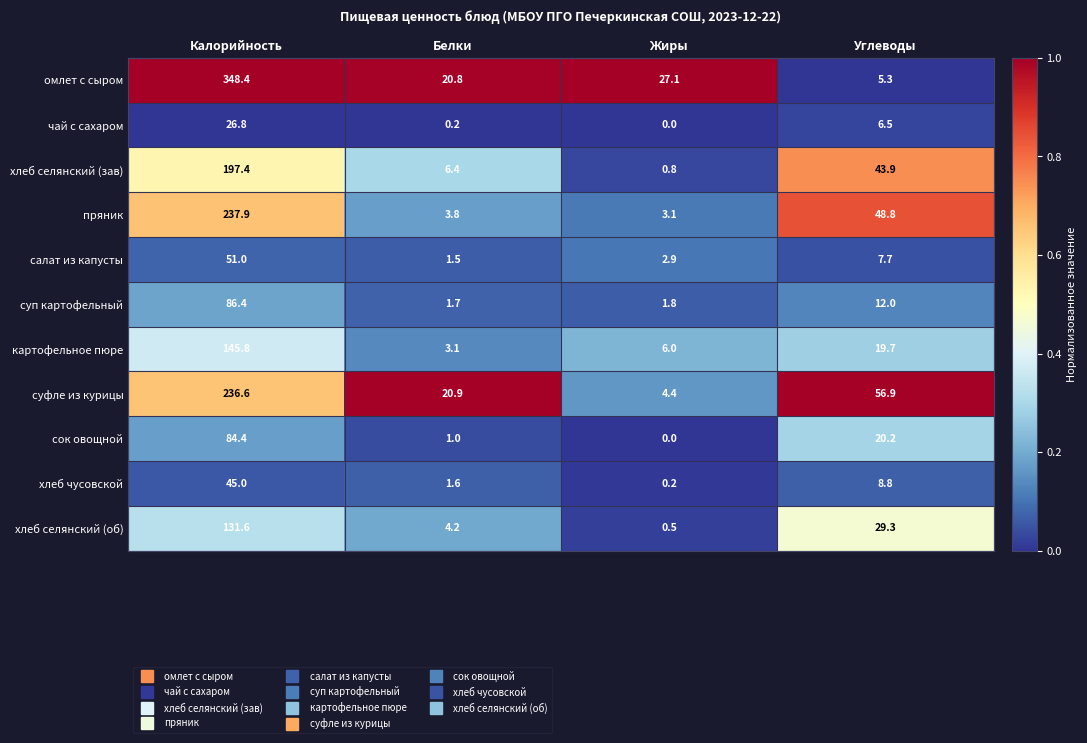

List the labels in order of хлеб селянский (зав) value, largest first.

Калорийность, Углеводы, Белки, Жиры